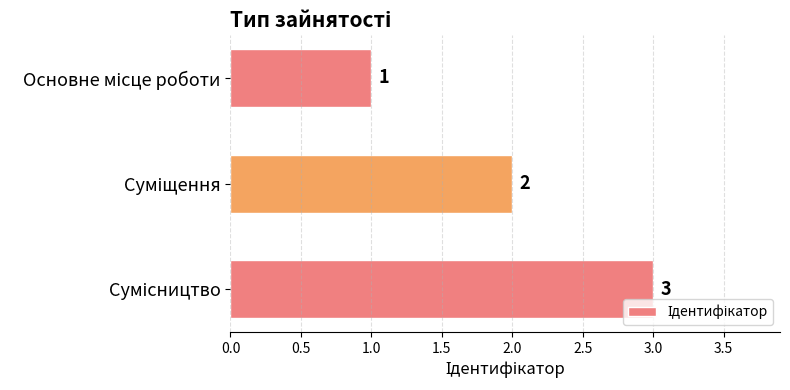

What is the sum of all values?

6